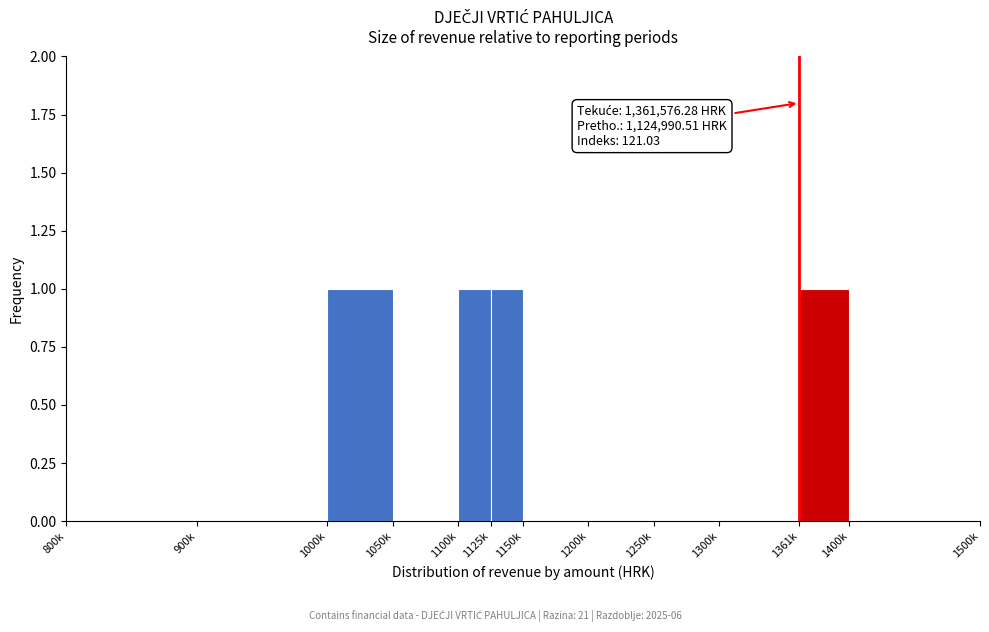

Reading right to left, transcribe all the data shown in this chart.

1400k=0	1361k=1	1300k=0	1250k=0	1200k=0	1150k=0	1125k=1	1100k=1	1050k=0	1000k=1	900k=0	800k=0